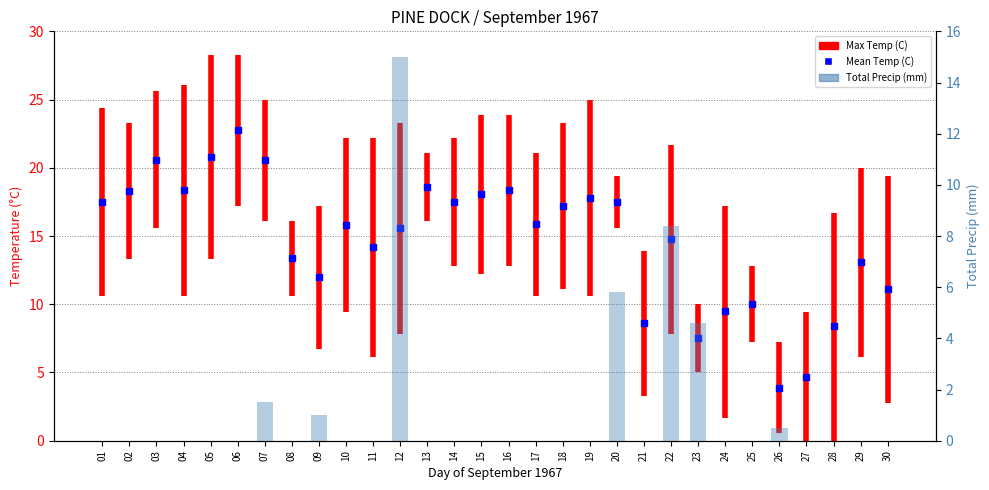

Which series reaches the minimum Y coordinate?

Total Precip (mm)